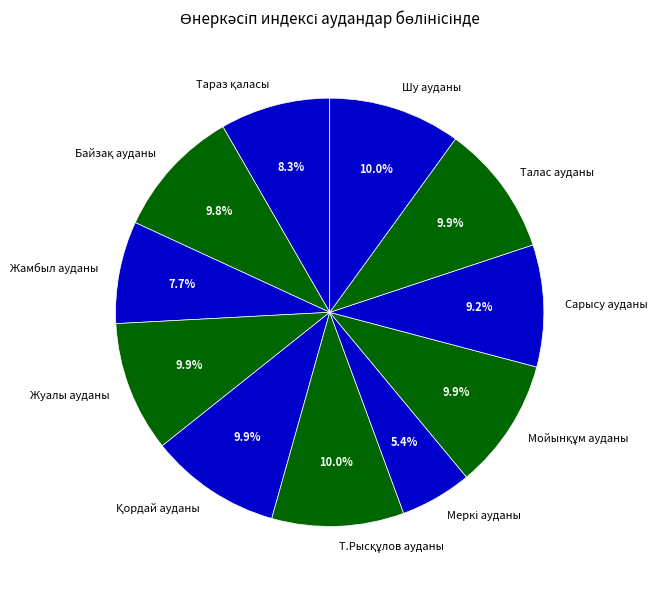

Is there any slice that represents more than half of the pie?

No